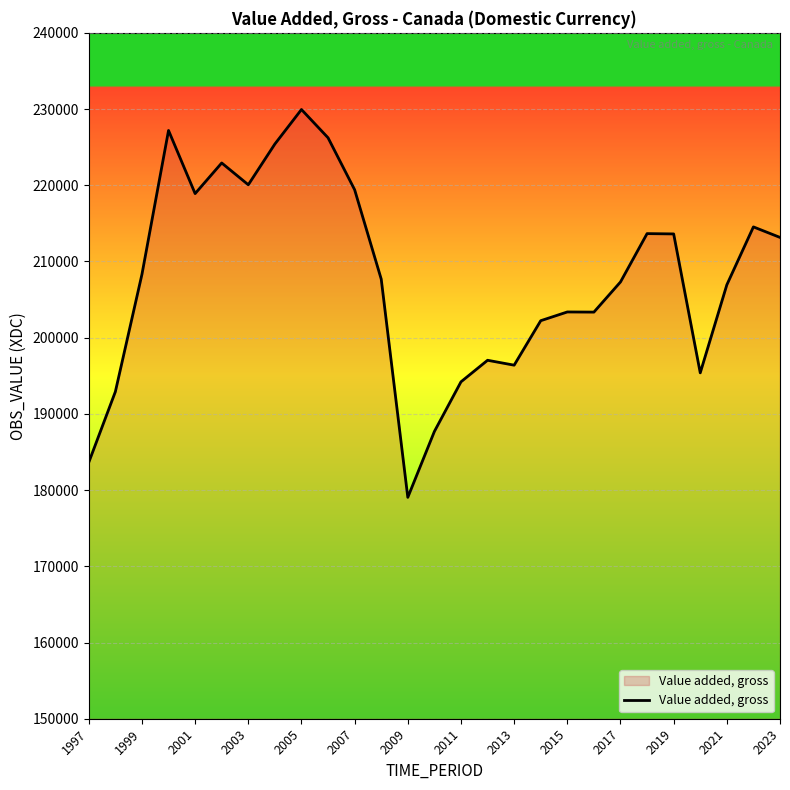

What is the minimum value shown in the chart?

179049